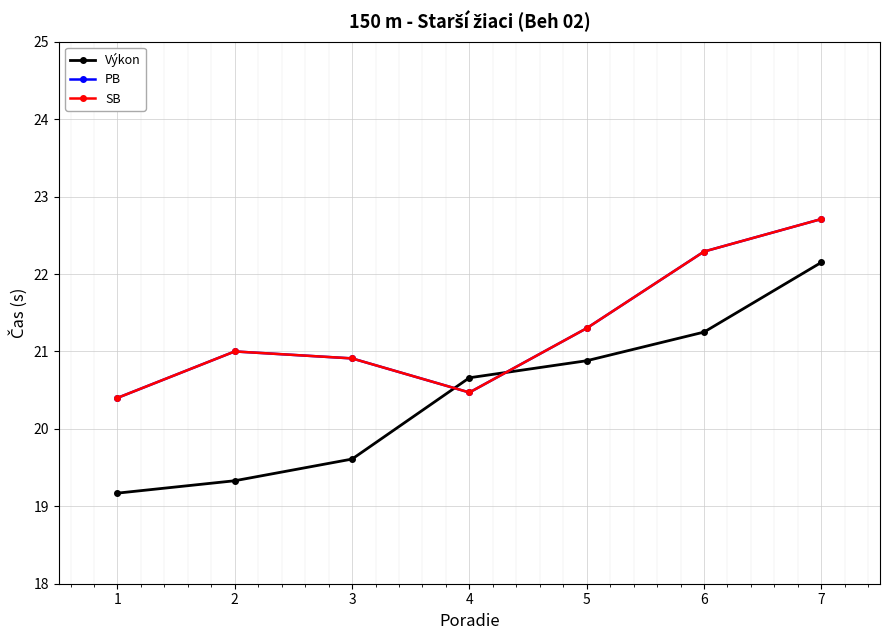

What is the sum of the PB values at 3 and 5?

42.2